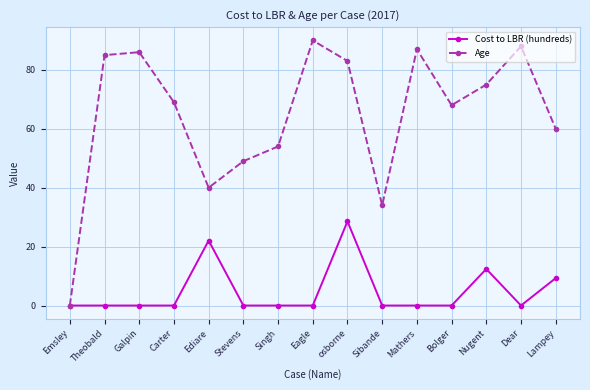

Reading left to right, what are all the values shown in this chart?

Cost to LBR (hundreds): Emsley=0.0	Theobald=0.0	Galpin=0.0	Carter=0.0	Ediare=22.1	Stevens=0.0	Singh=0.0	Eagle=0.0	osborne=28.6	Sibande=0.0	Mathers=0.0	Bolger=0.0	Nugent=12.4	Dear=0.0	Lampey=9.3
Age: Emsley=0.0	Theobald=85.0	Galpin=86.0	Carter=69.0	Ediare=40.0	Stevens=49.0	Singh=54.0	Eagle=90.0	osborne=83.0	Sibande=34.0	Mathers=87.0	Bolger=68.0	Nugent=75.0	Dear=88.0	Lampey=60.0